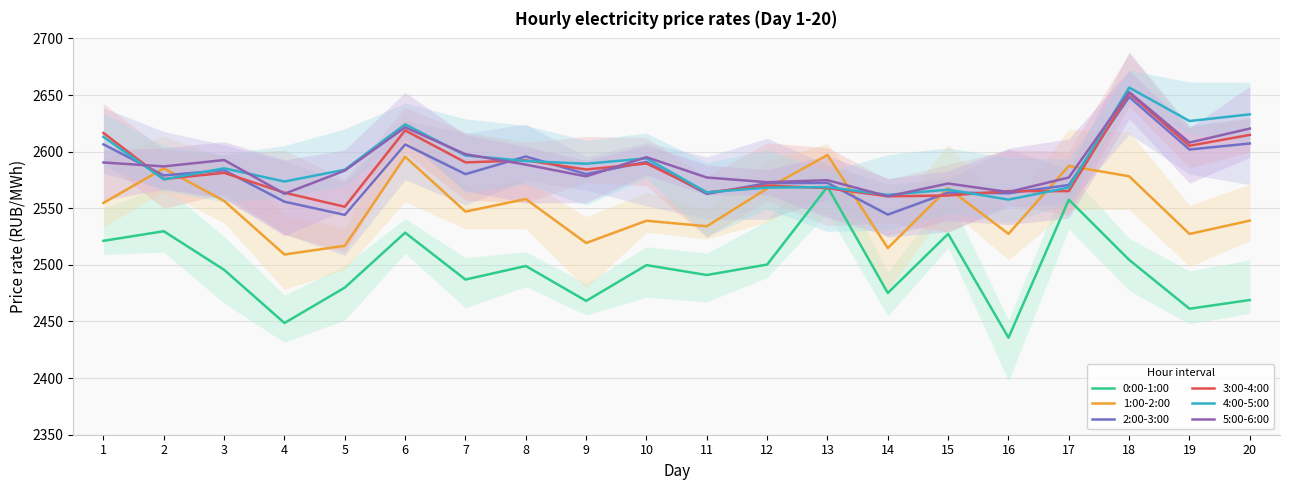

At which category is the sum across all series the highest?

18